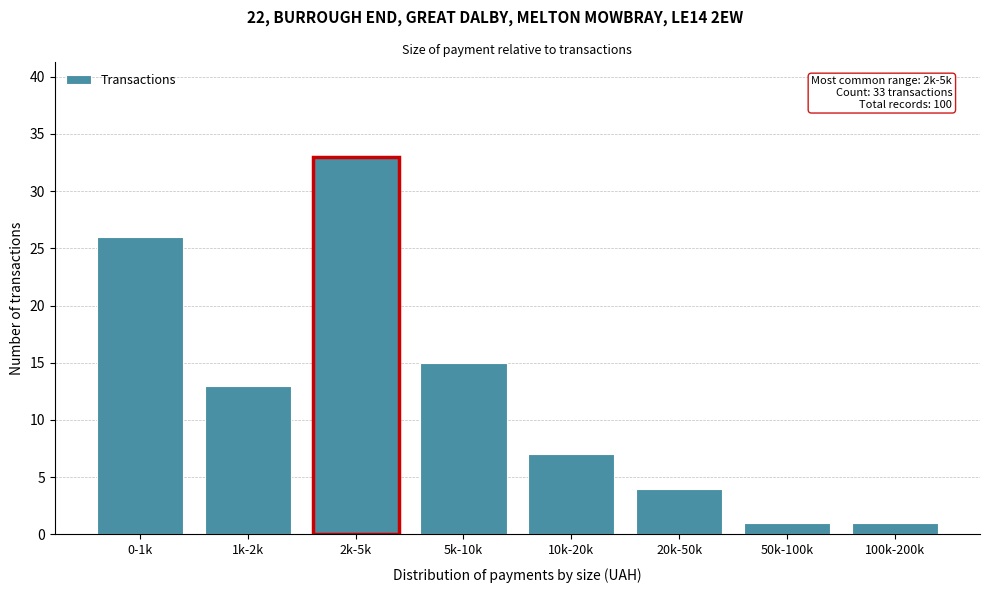

Reading left to right, list all the values displayed in this chart.

0-1k=26	1k-2k=13	2k-5k=33	5k-10k=15	10k-20k=7	20k-50k=4	50k-100k=1	100k-200k=1